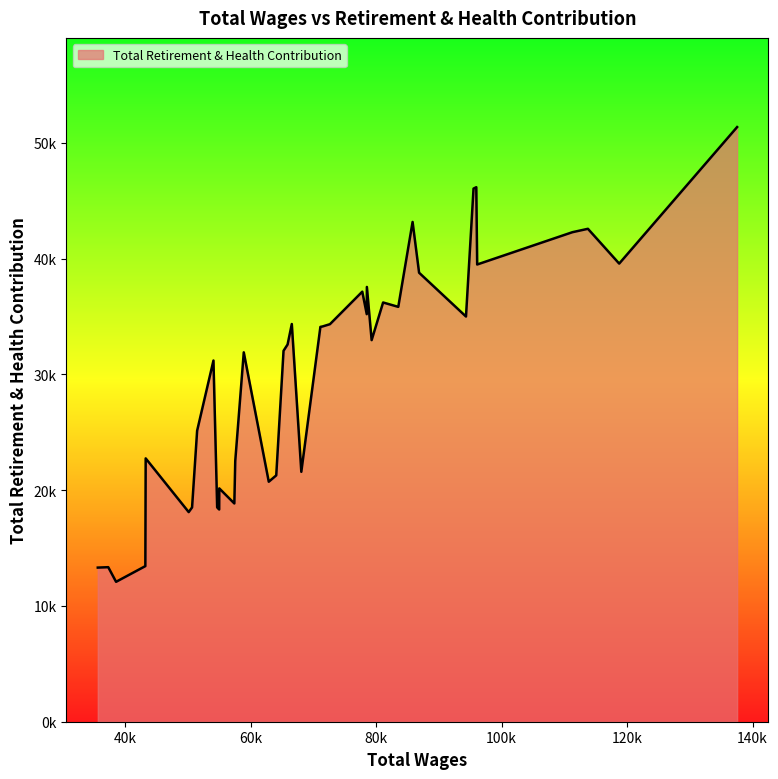

Does the chart have visible grid lines?

No